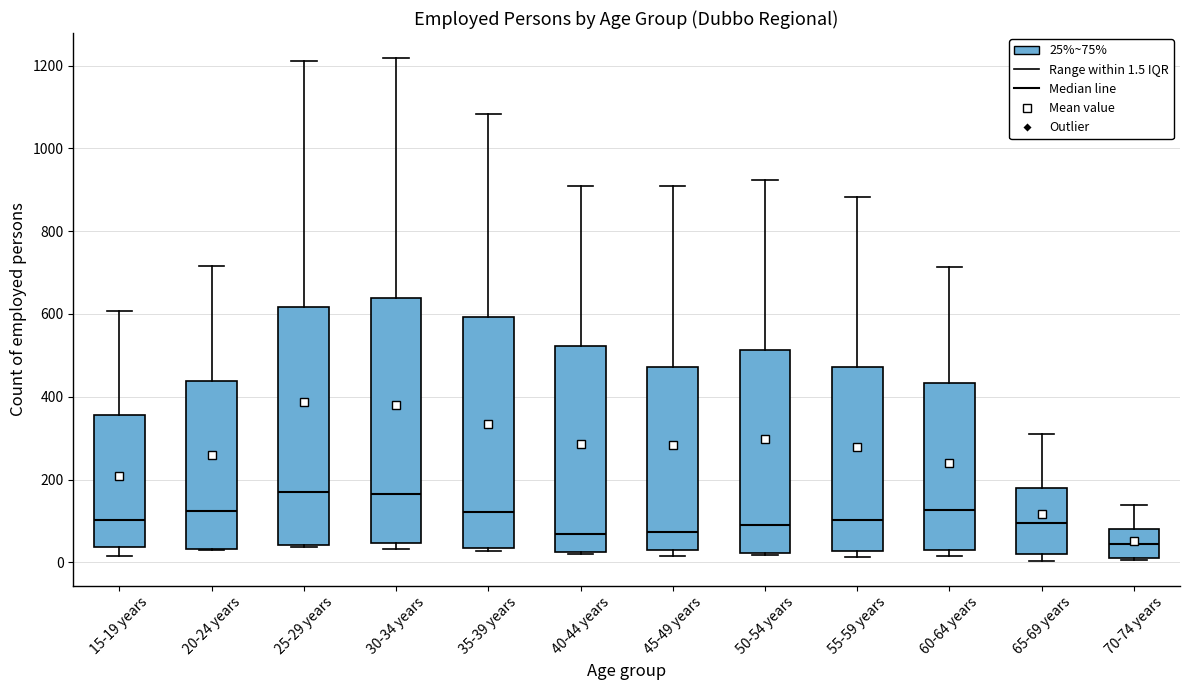

Where does the upper whisker of the box for 40-44 years end on the y-axis? The values are not printed on the chart, so give them approximately, as read against the axis.

900